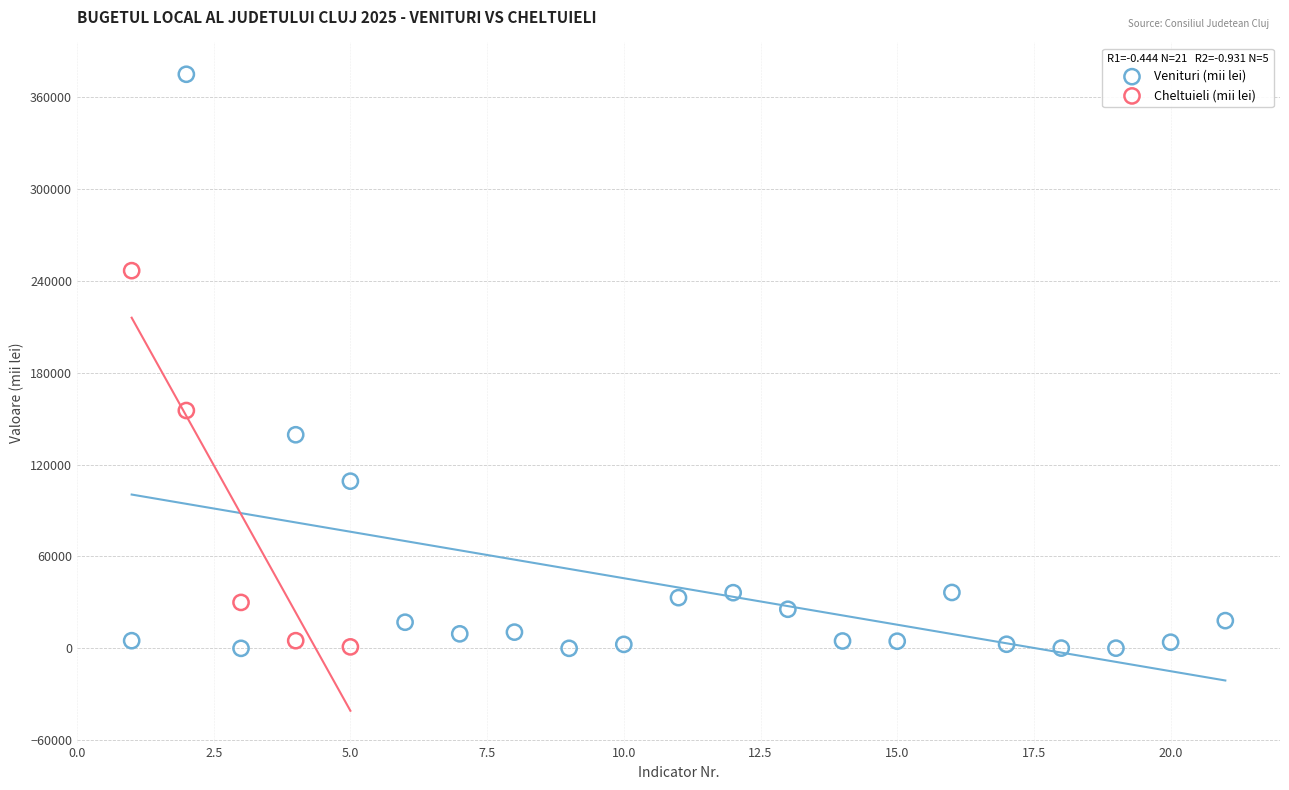

Which series reaches the maximum Y coordinate?

Venituri (mii lei)